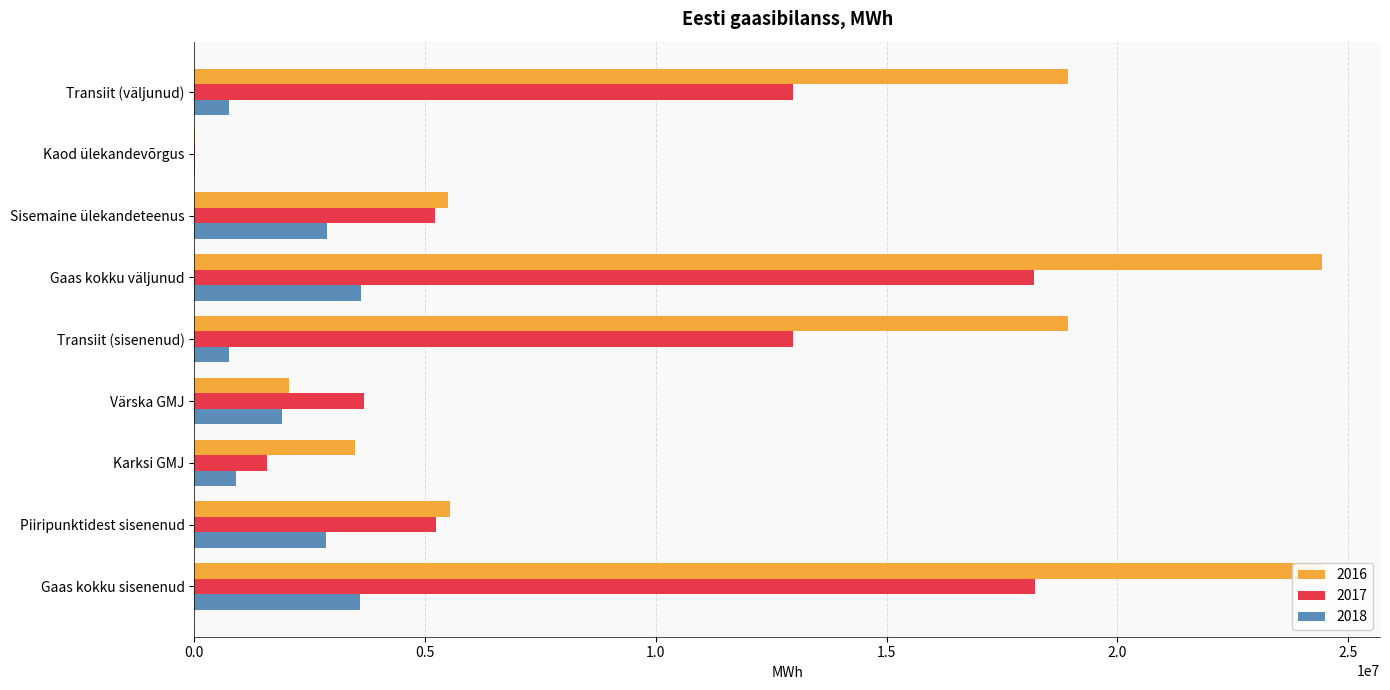

How many data points in 2016 are less than 5529509?

4